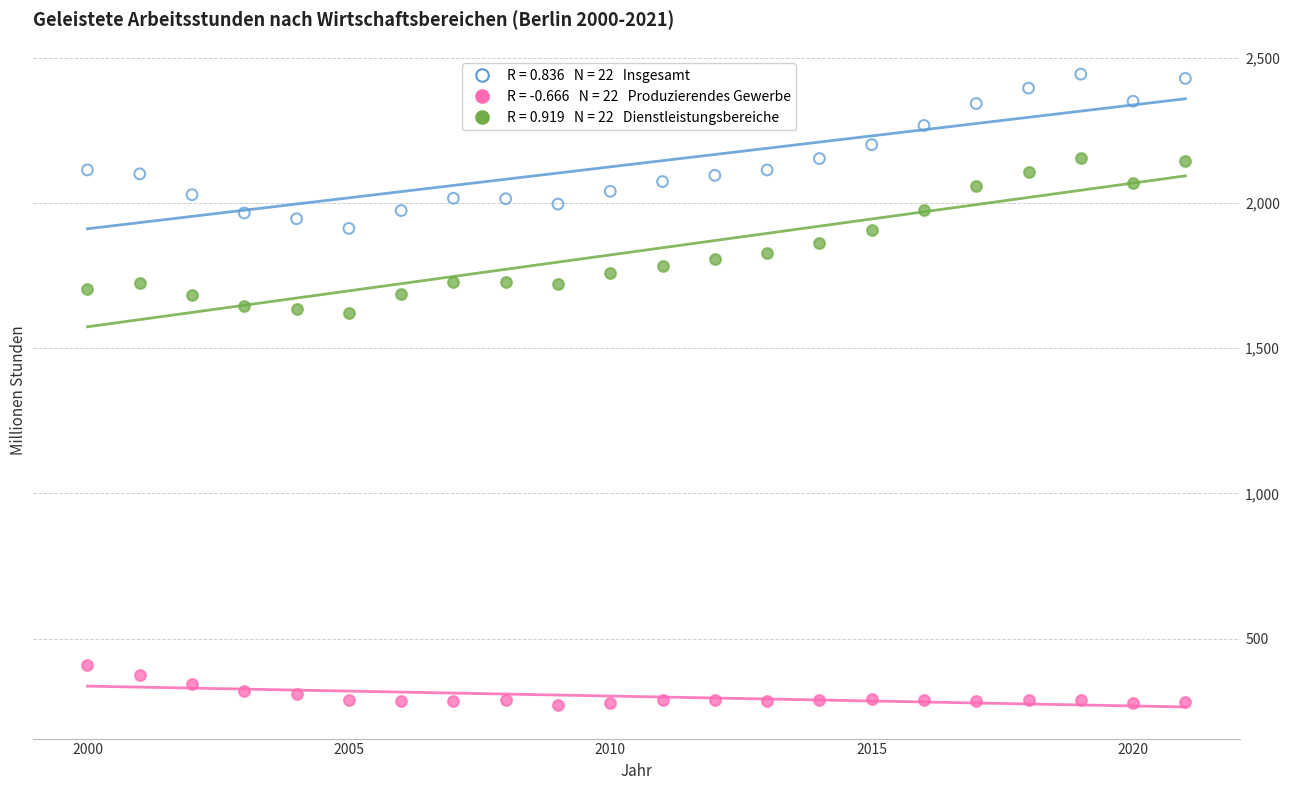

Across all data points, what is the range of X values (max minus min)?

21.0